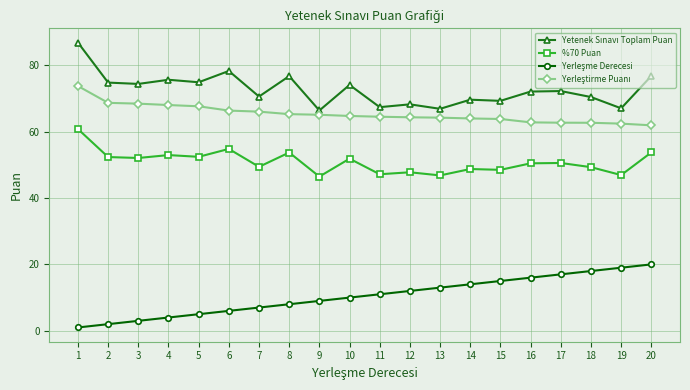

What is the value of the %70 Puan point at the 7th from the left?

49.4